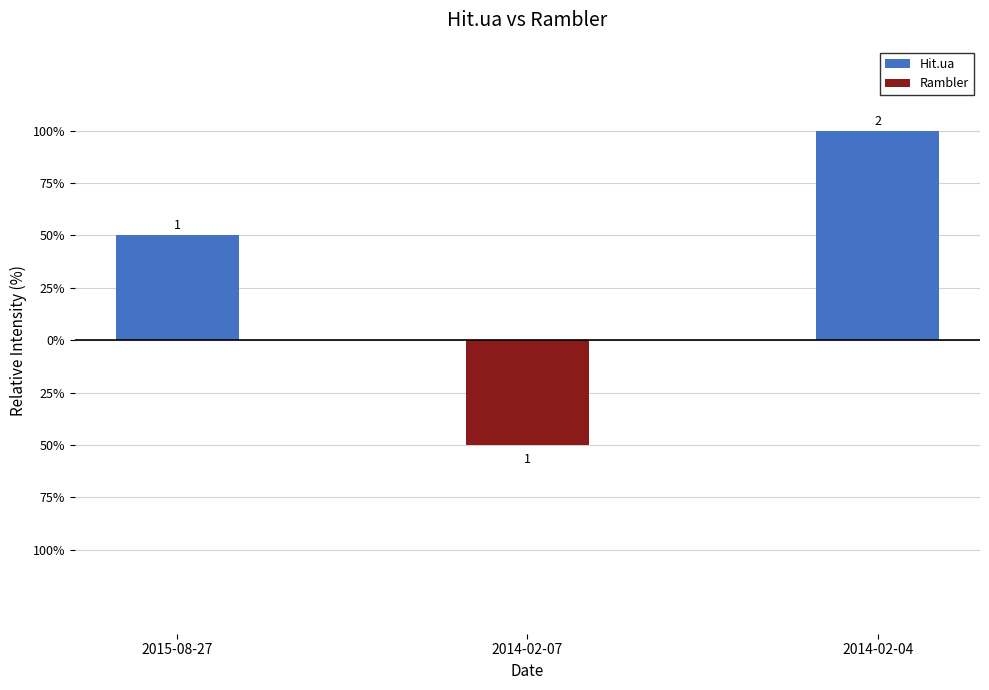

Reading left to right, transcribe all the data shown in this chart.

Hit.ua: 1	0	2
Rambler: 0	-1	0